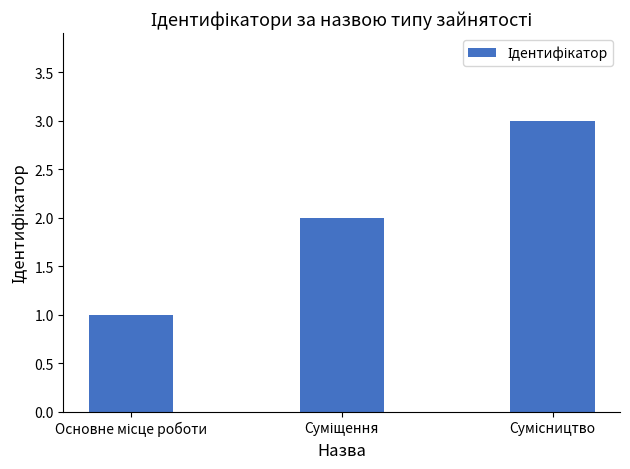

Reading right to left, extract all data points from this chart.

3	2	1